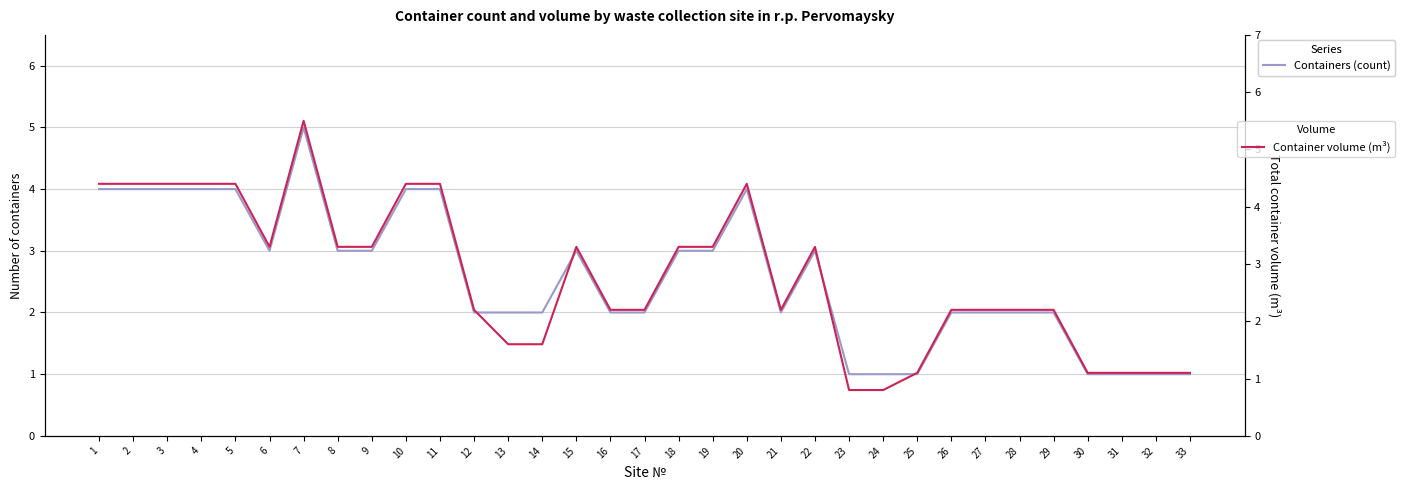

How many lines are shown in the chart?

2